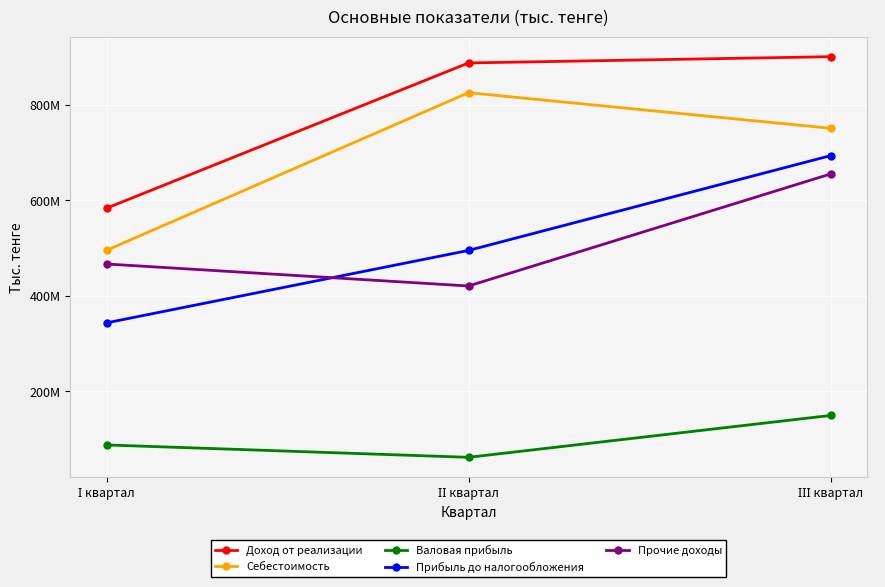

At how many categories does at least one series exceed 332721976?

3